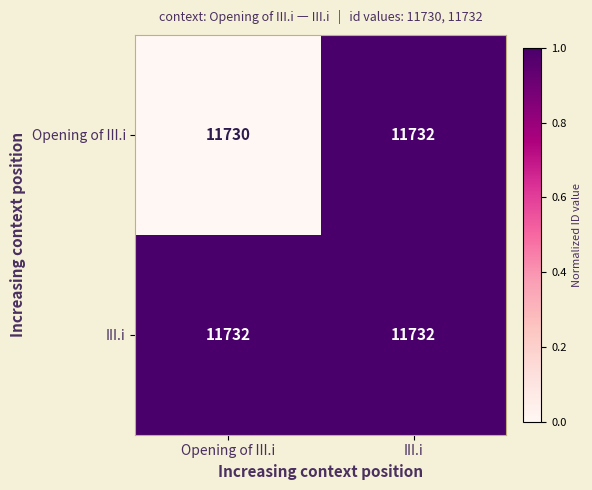

The III.i series shows 5260 at III.i. True or false?

False